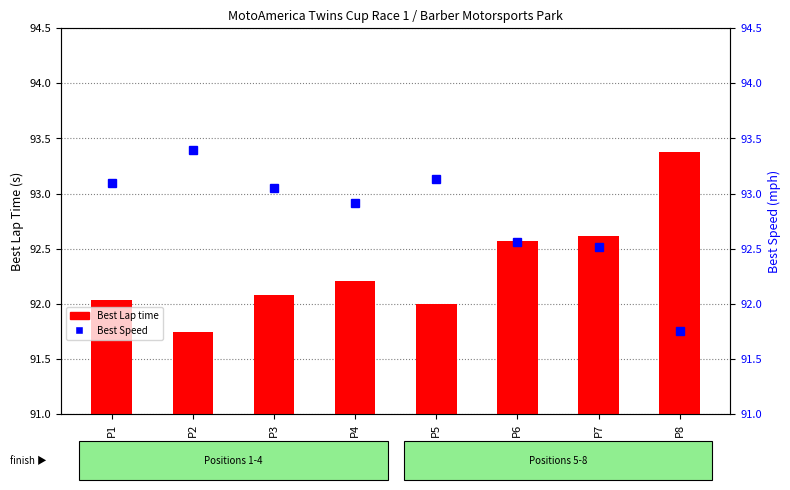

Which series changed the most between P2 and P8?

Best Lap time